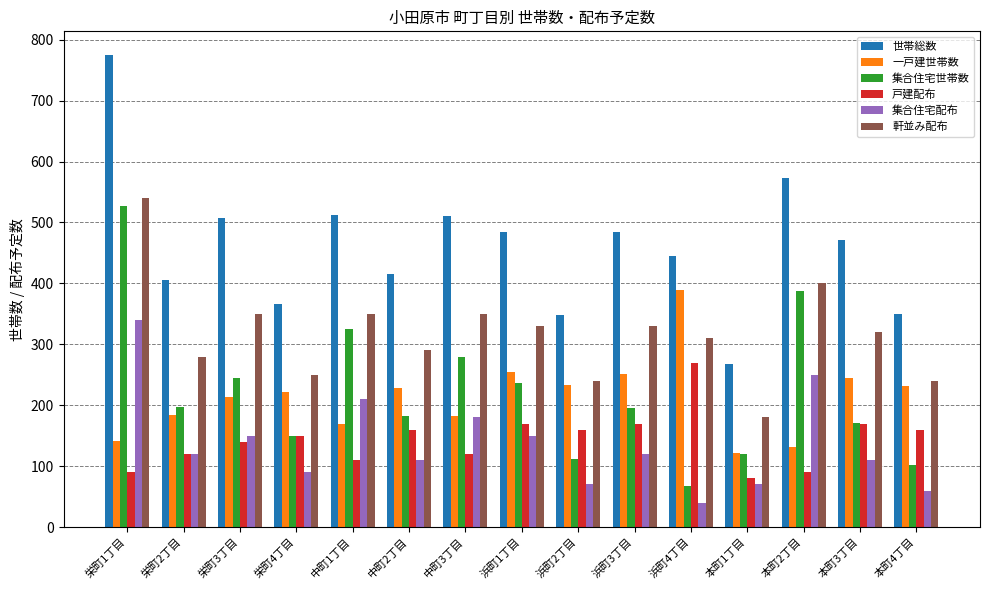

What is the average value of the 集合住宅配布 series?

138